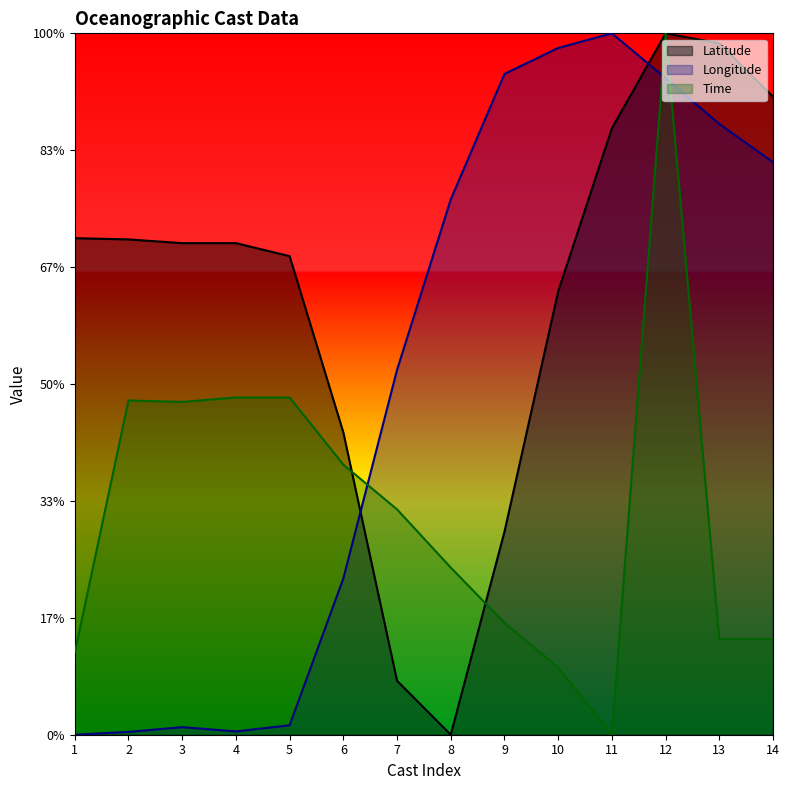

Reading left to right, list all the values displayed in this chart.

Latitude: -3.8	-3.8	-4.0	-4.0	-4.5	-12.1	-22.7	-25.0	-16.3	-6.0	0.9	5.0	4.6	2.3
Longitude: -25.0	-24.9	-24.7	-24.9	-24.6	-18.3	-9.4	-2.1	3.3	4.4	5.0	3.1	1.1	-0.5
Time: -21.5	-10.7	-10.8	-10.6	-10.6	-13.4	-15.4	-17.9	-20.2	-22.1	-25.0	5.0	-20.9	-20.9